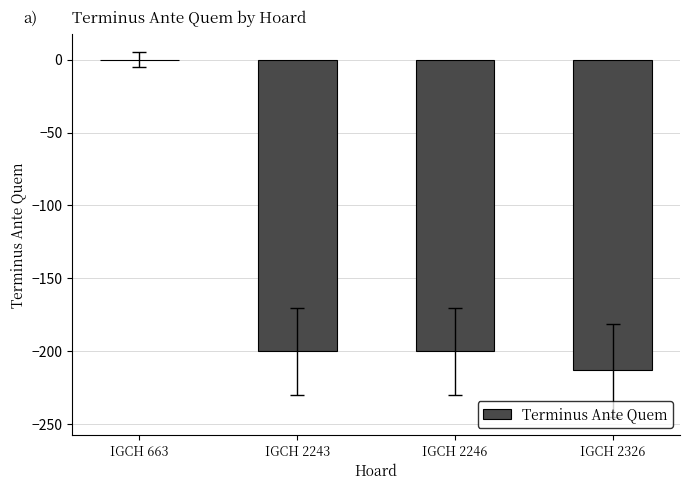

Which category has the highest value across all series?

IGCH 663